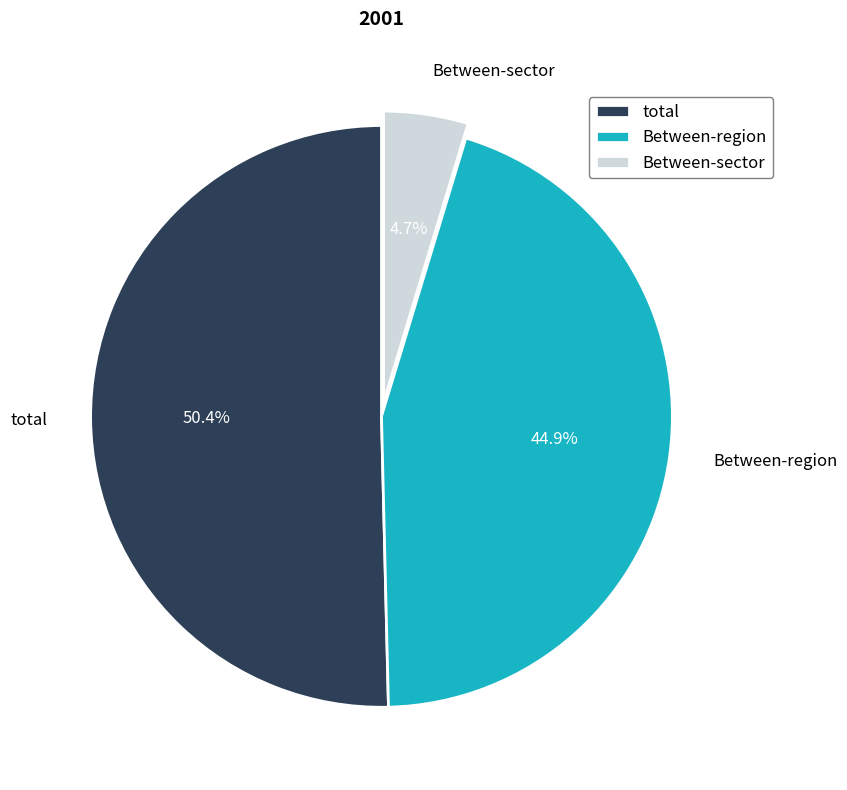

To the nearest percent, what percentage of the pie is Between-sector?

5%